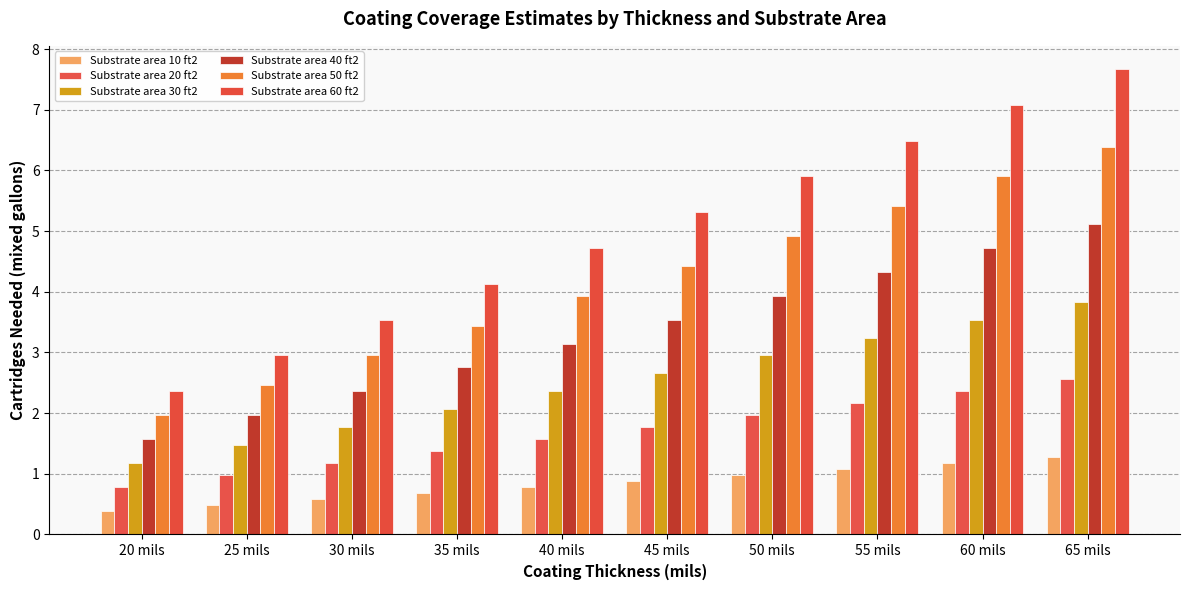

Does the chart contain stacked bars?

No